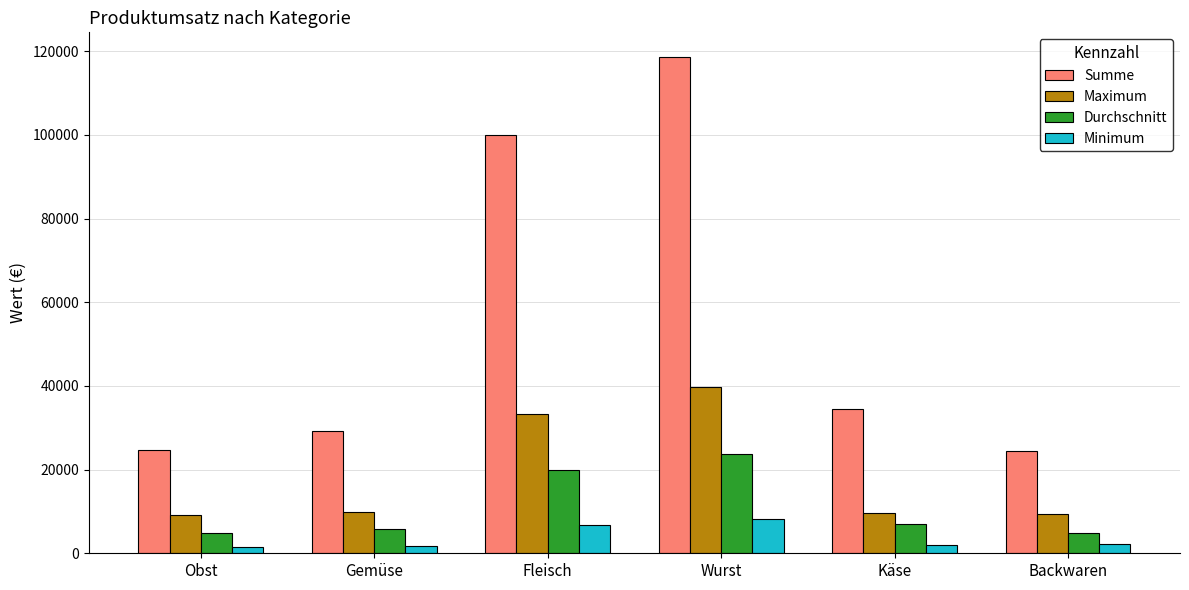

Where does the Summe series first go above 34437?

Fleisch